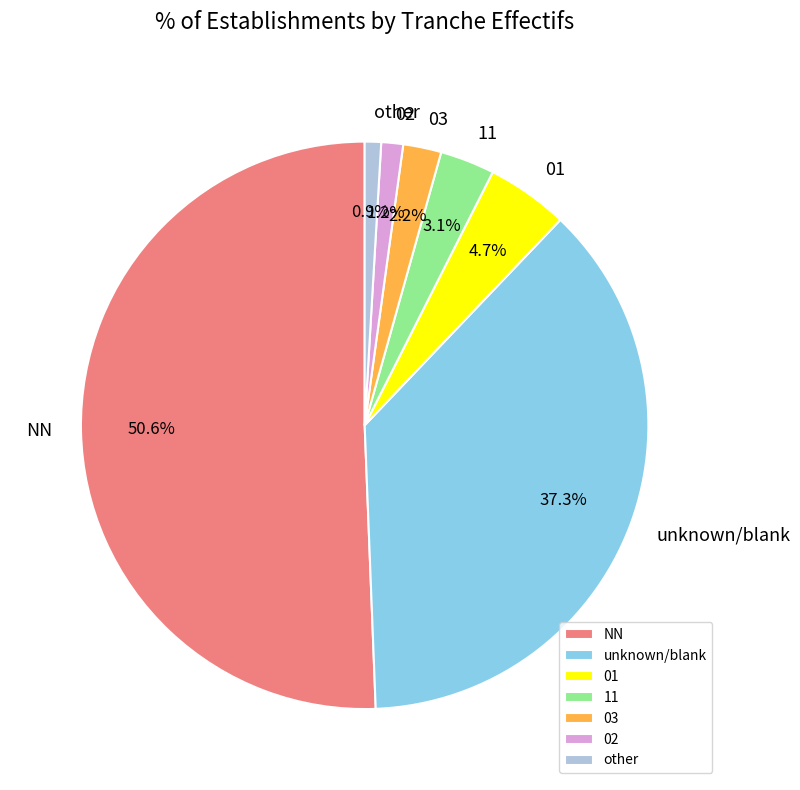

Approximately how many times larger is the value at other compared to 02?

0.7